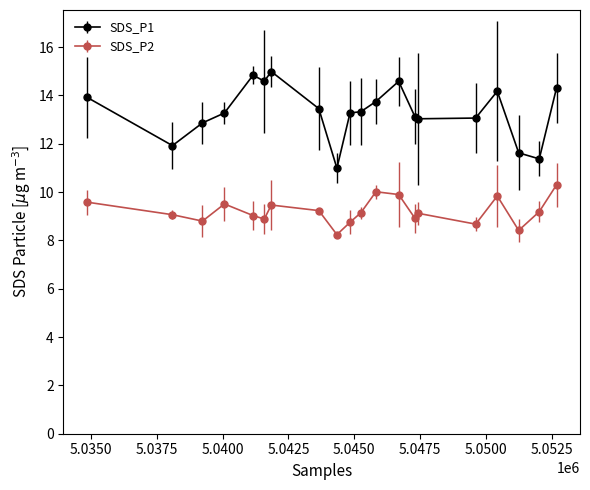

Which series has the largest range (max minus min)?

SDS_P1